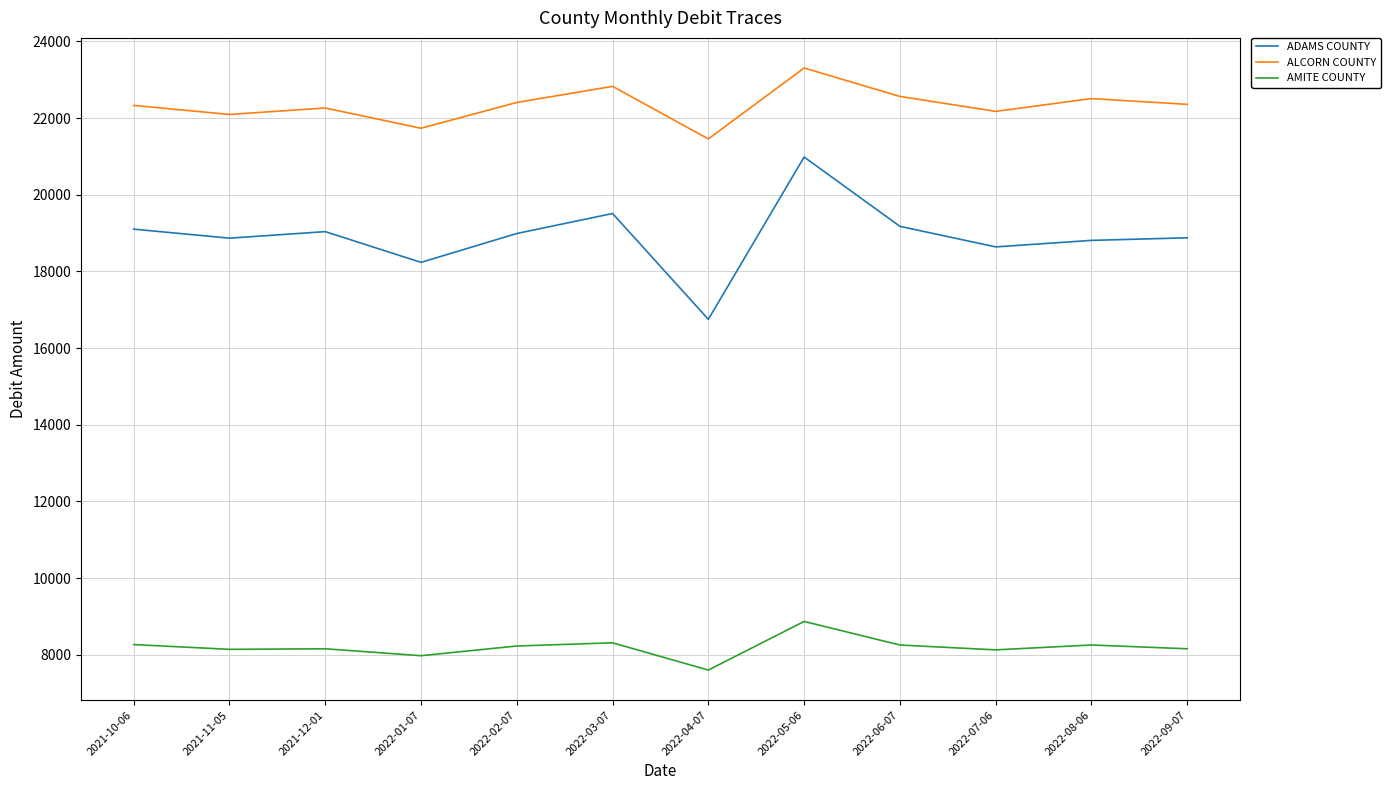

Rank the series at 2022-07-06 from lowest to highest value.

AMITE COUNTY, ADAMS COUNTY, ALCORN COUNTY